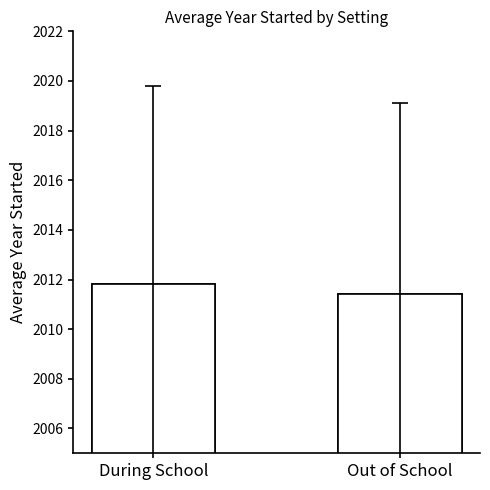

What is the change in value from During School to Out of School?

-0.4